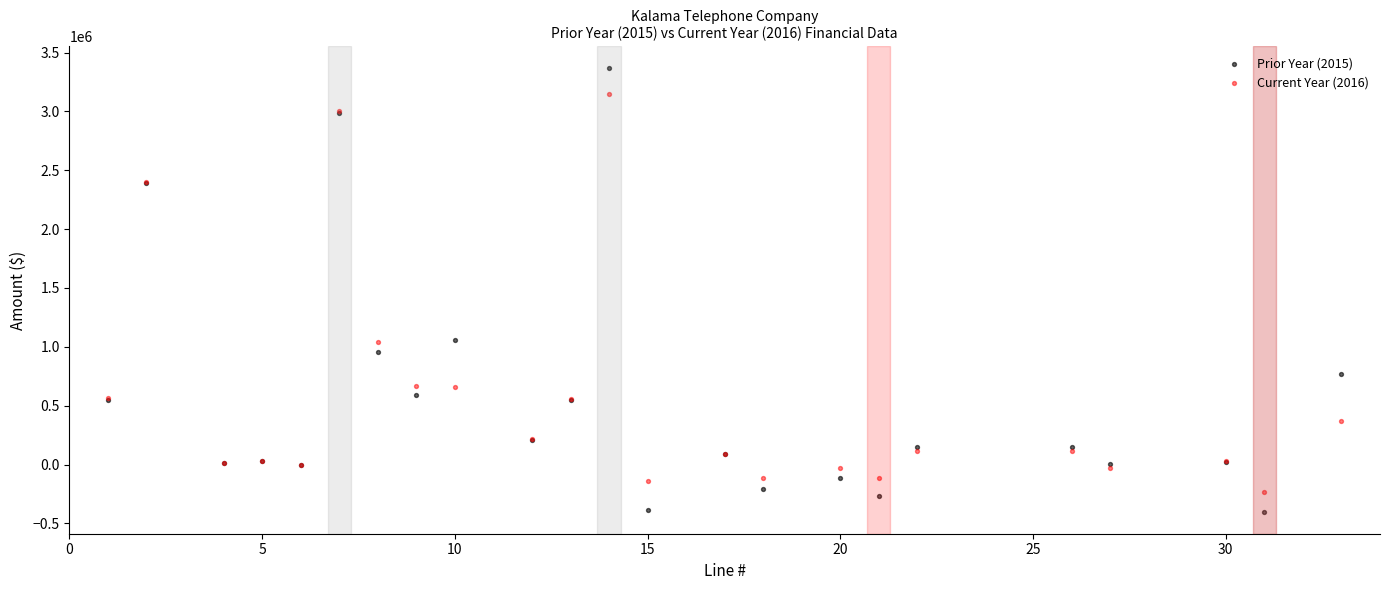

What is the X range (max minus min) for the scatter plot?

32